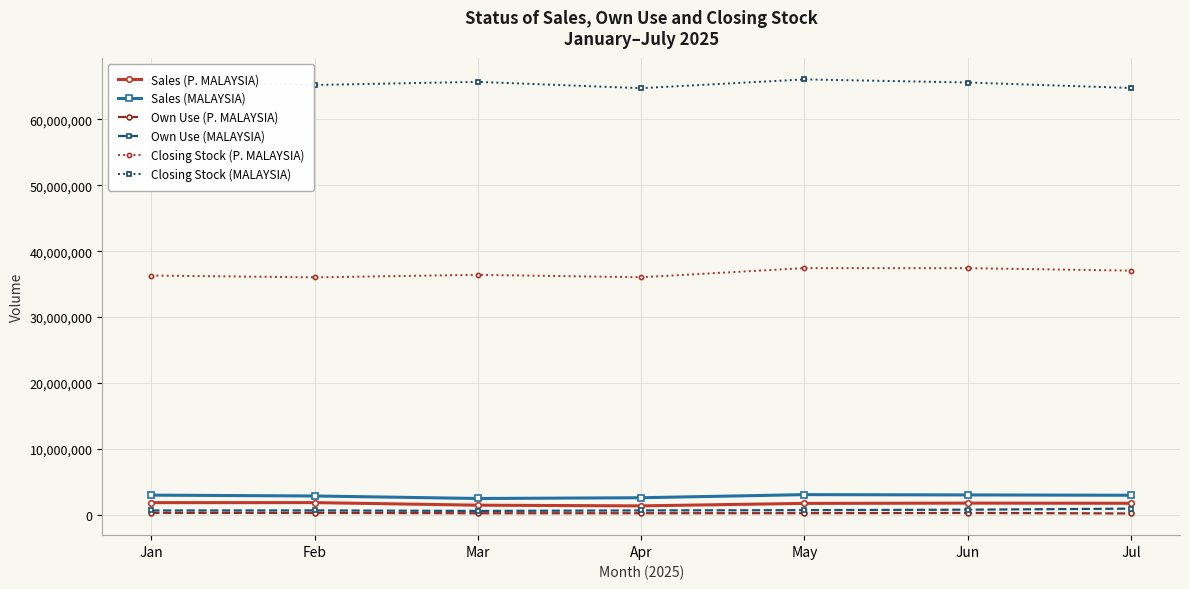

How many lines are shown in the chart?

6